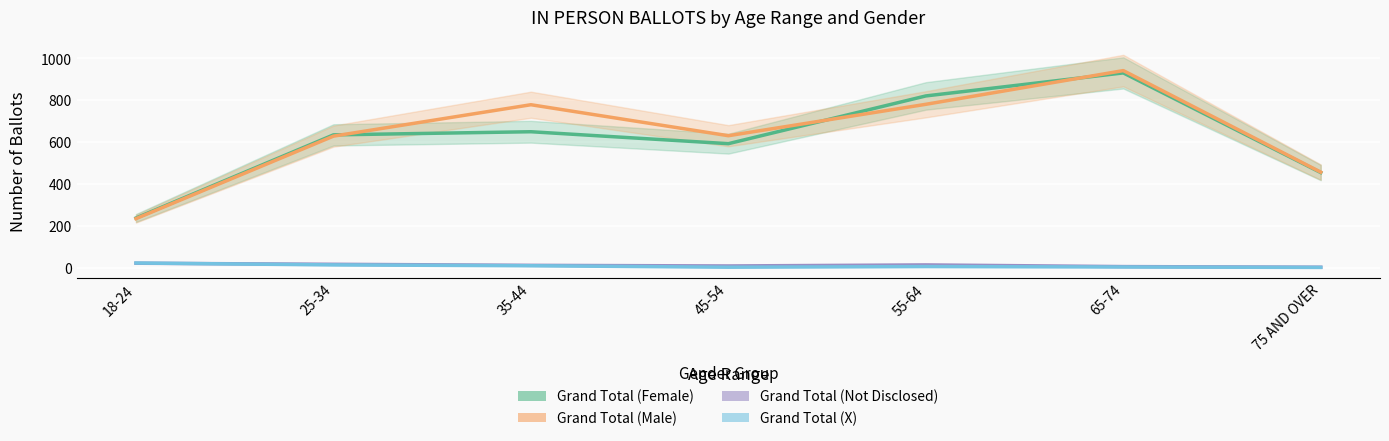

Reading left to right, transcribe all the data shown in this chart.

Grand Total (Female): 18-24=238	25-34=635	35-44=650	45-54=593	55-64=821	65-74=931	75 AND OVER=455
Grand Total (Male): 18-24=235	25-34=629	35-44=779	45-54=631	55-64=781	65-74=942	75 AND OVER=457
Grand Total (Not Disclosed): 18-24=22	25-34=17	35-44=12	45-54=9	55-64=14	65-74=6	75 AND OVER=3
Grand Total (X): 18-24=23	25-34=14	35-44=10	45-54=3	55-64=6	65-74=4	75 AND OVER=2